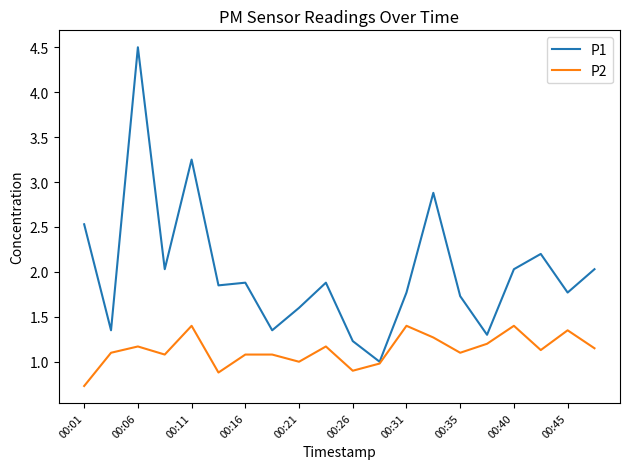

What is the maximum value for P1?

4.5